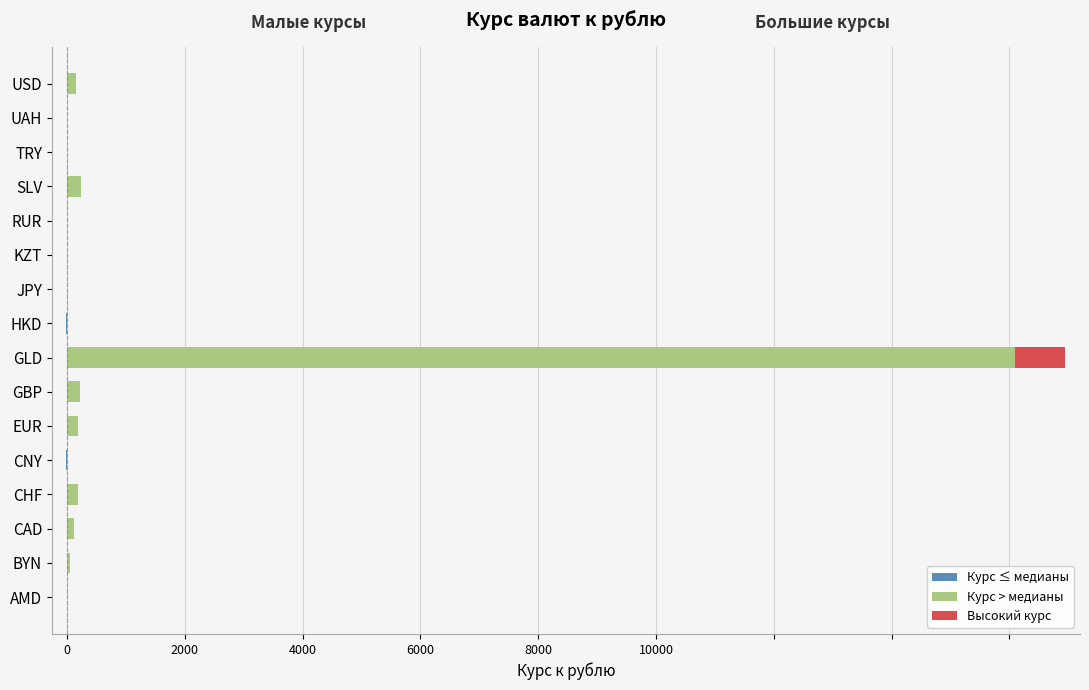

The Курс > медианы series shows 35.3 at CAD. True or false?

False